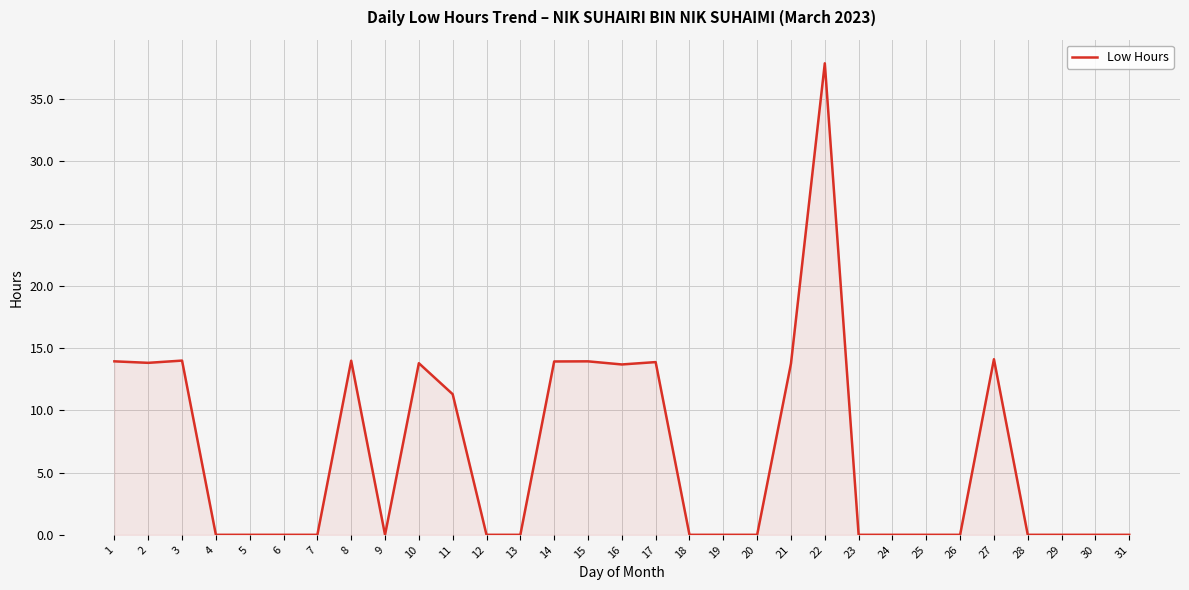

Which category has the highest value across all series?

22